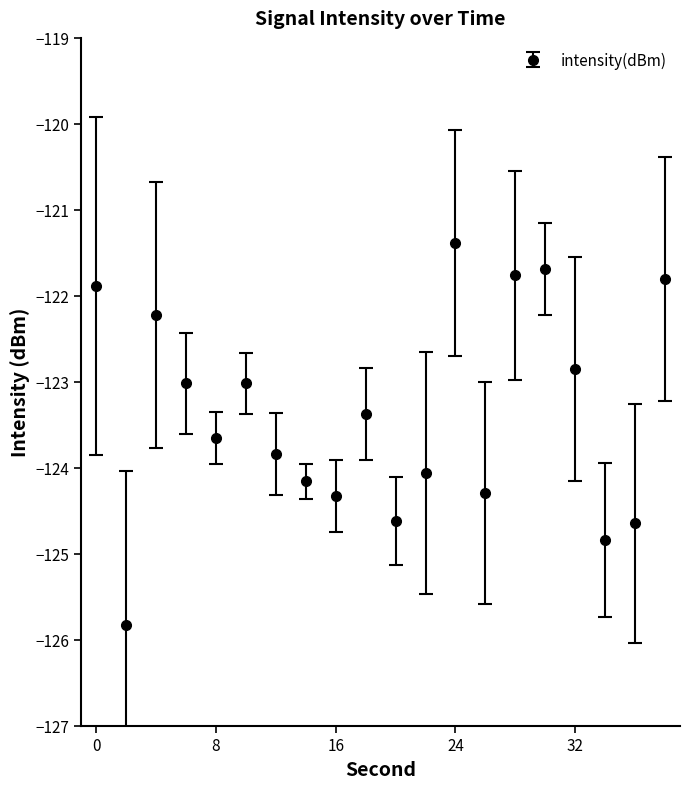

Is this an area chart (filled region under the line)?

No